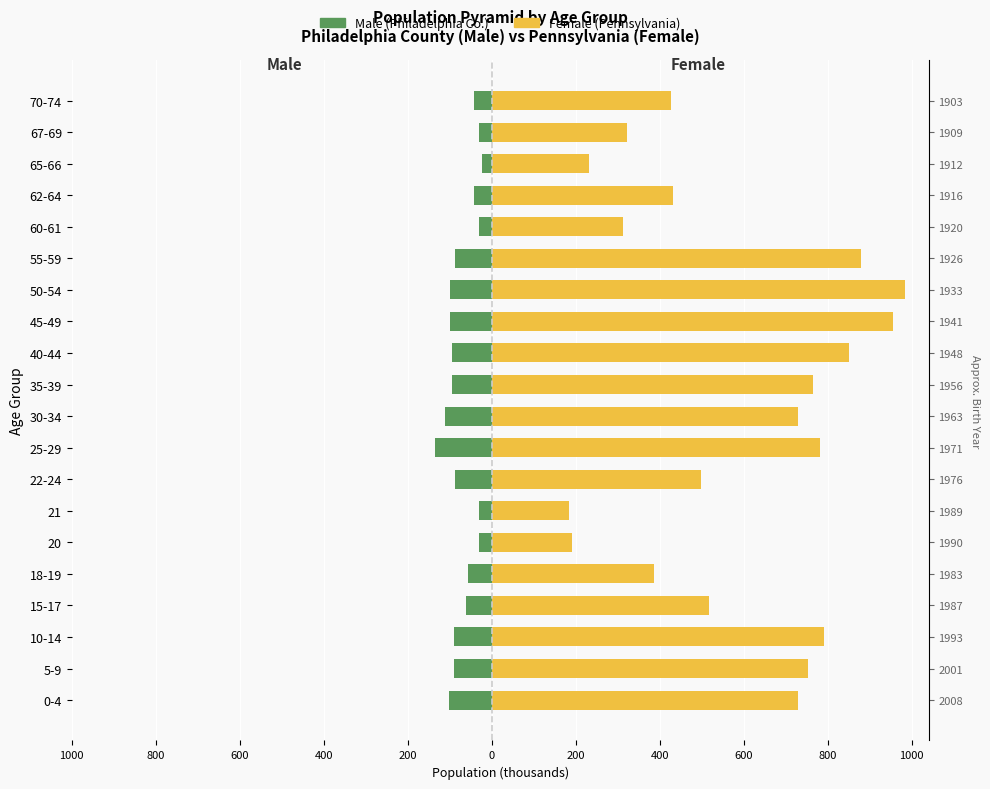

Count the number of categories in the chart.

20